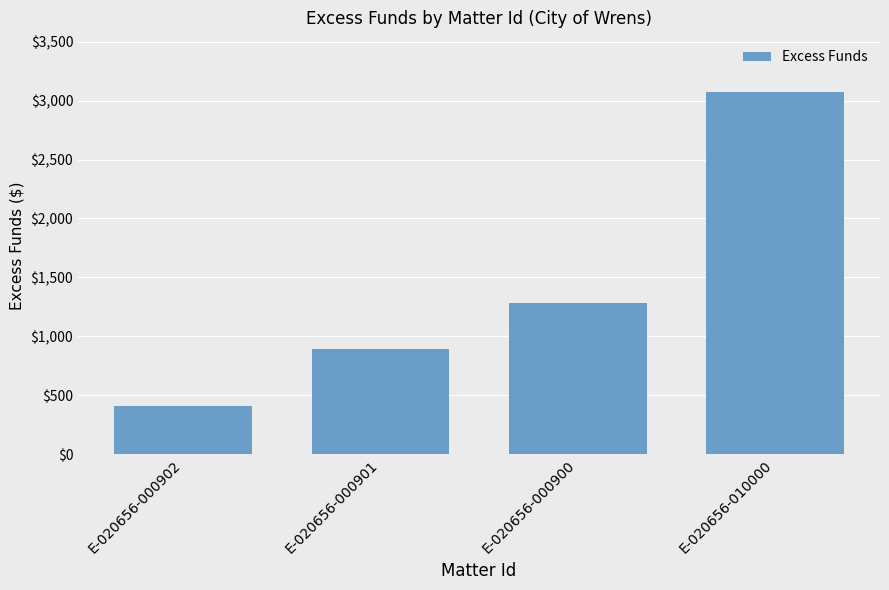

Between E-020656-000902 and E-020656-010000, which is larger?

E-020656-010000